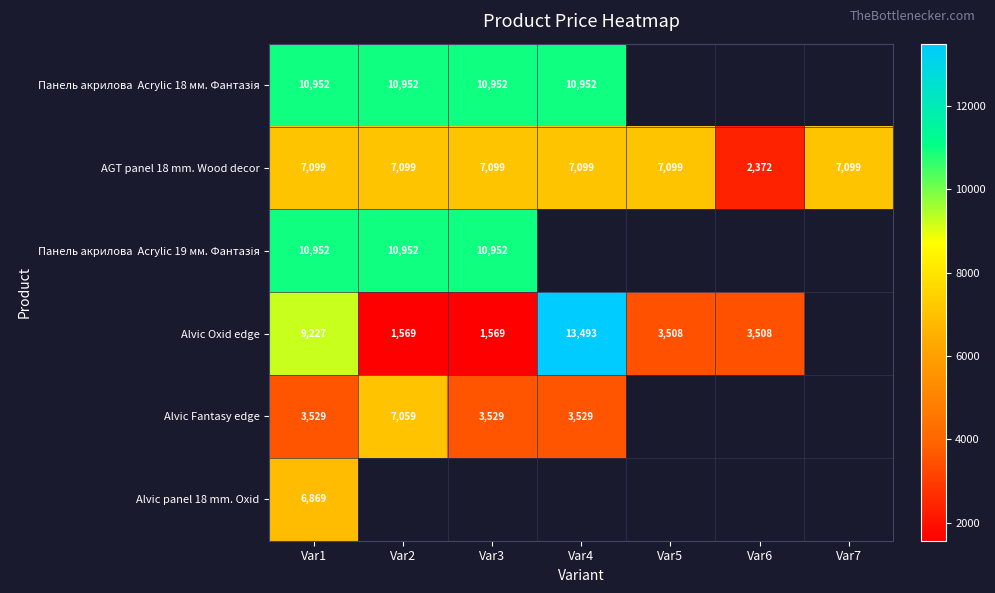

At which label does Alvic panel 18 mm. Oxid reach its minimum?

Var1